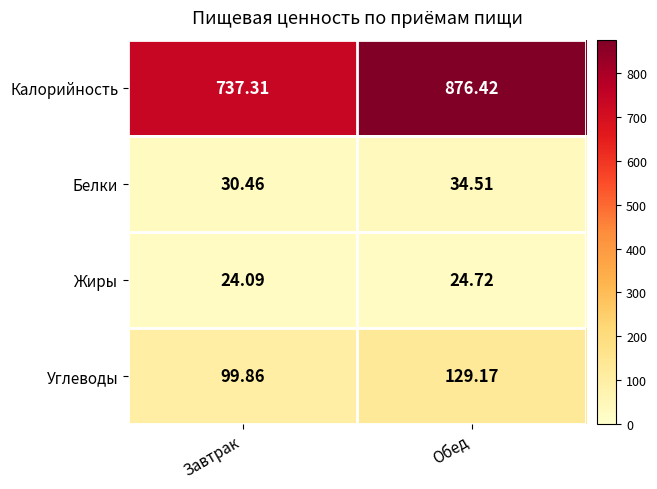

Which series has the largest total across all categories?

Калорийность